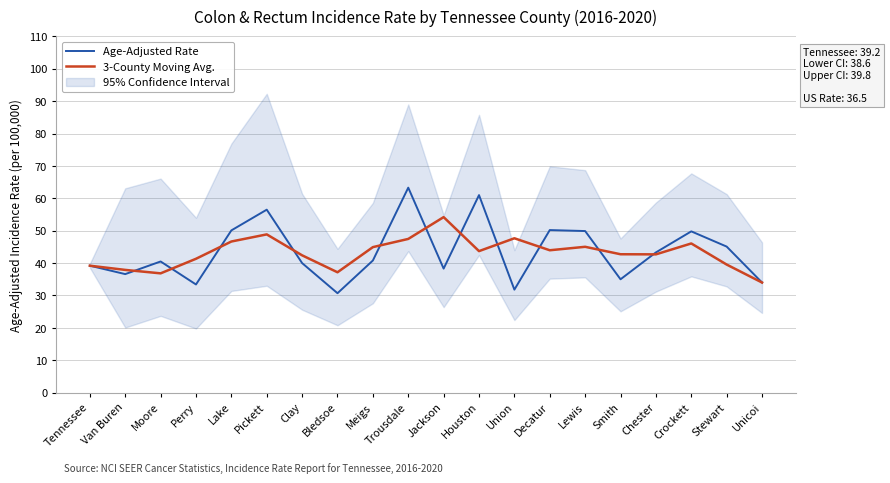

What value does the Age-Adjusted Rate series have at Pickett?

56.5